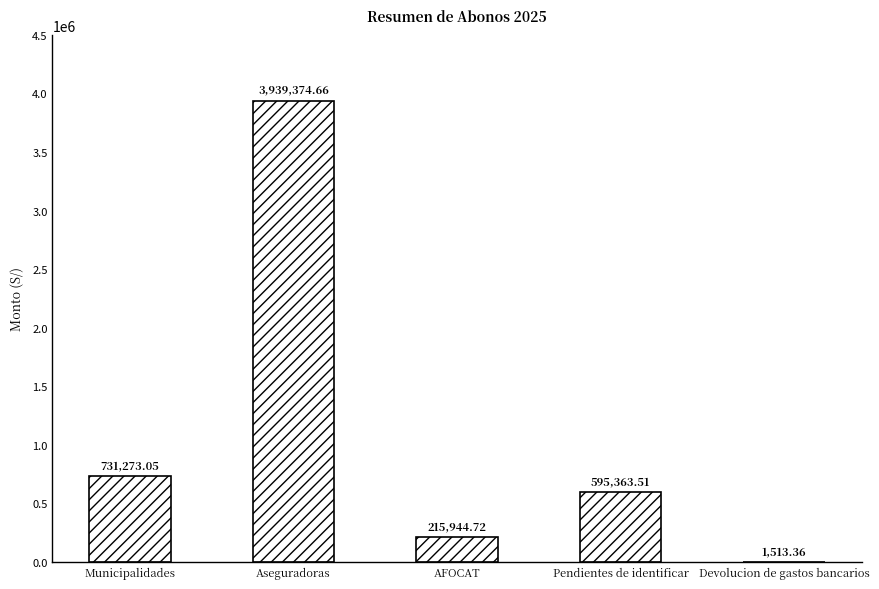

Between Devolucion de gastos bancarios and Municipalidades, which is larger?

Municipalidades